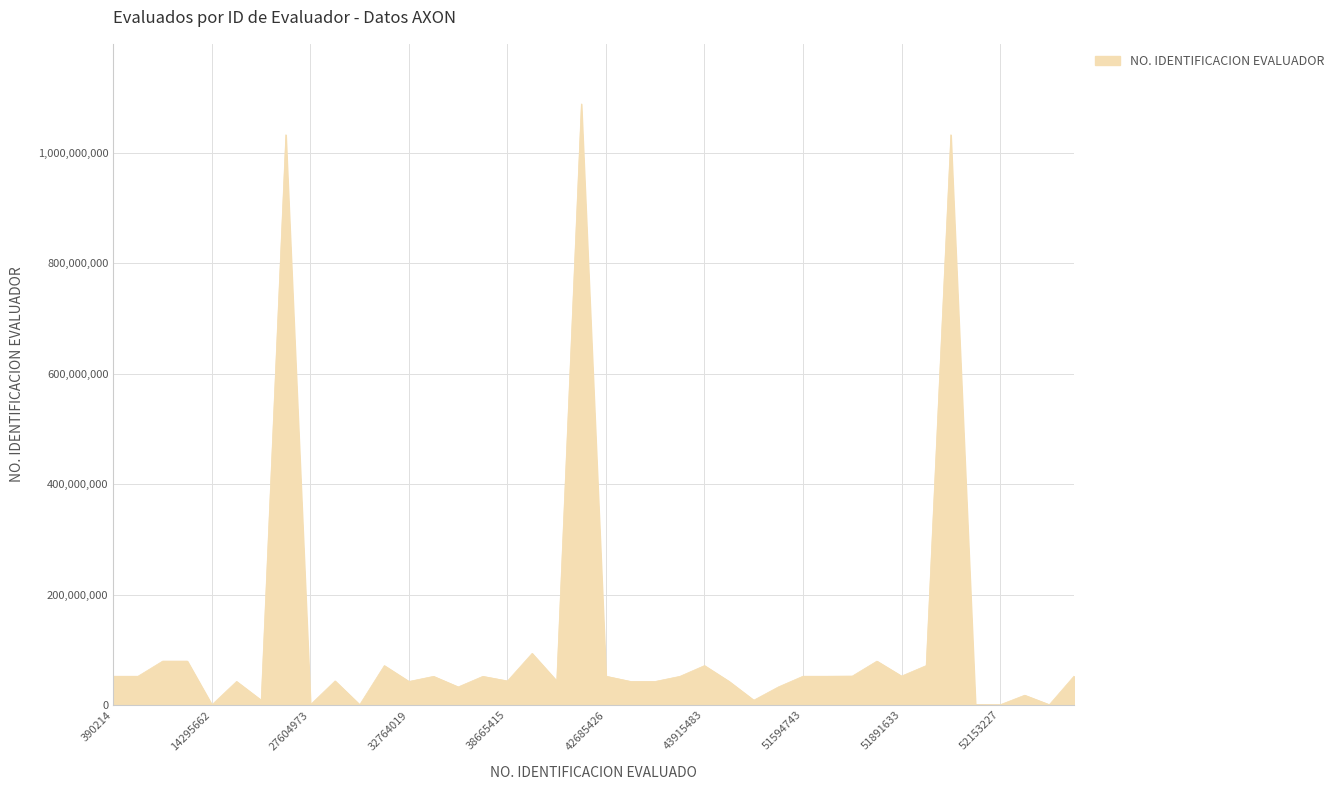

What is the minimum value shown in the chart?

409008